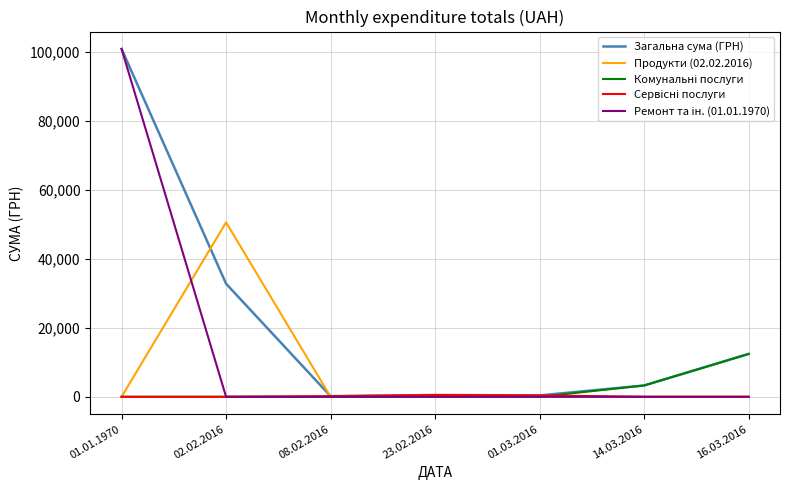

What is the maximum value shown in the chart?

100783.0